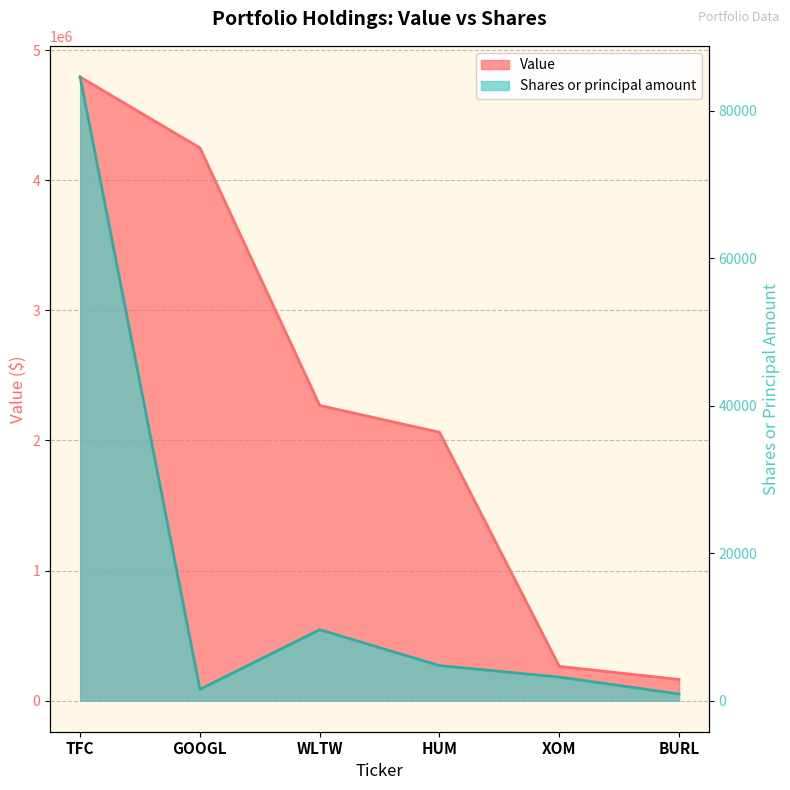

The Value series shows 4250000 at GOOGL. True or false?

True